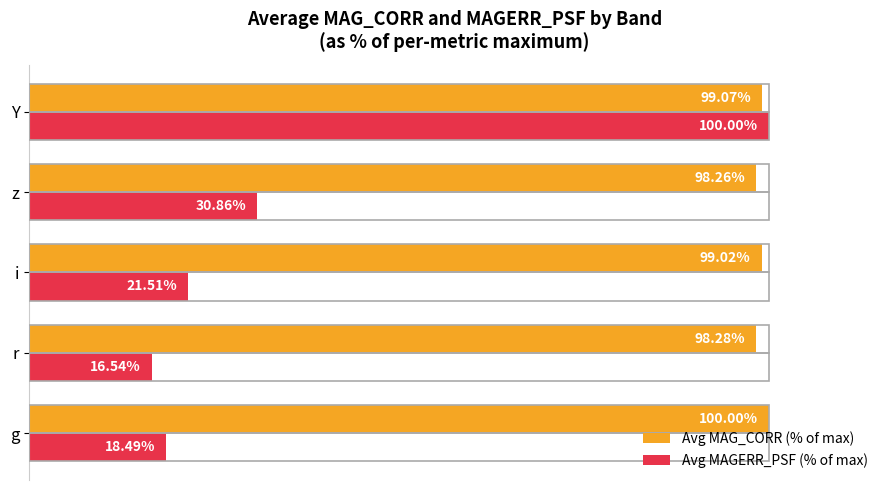

List the labels in order of Avg MAG_CORR (% of max) value, smallest first.

z, r, i, Y, g